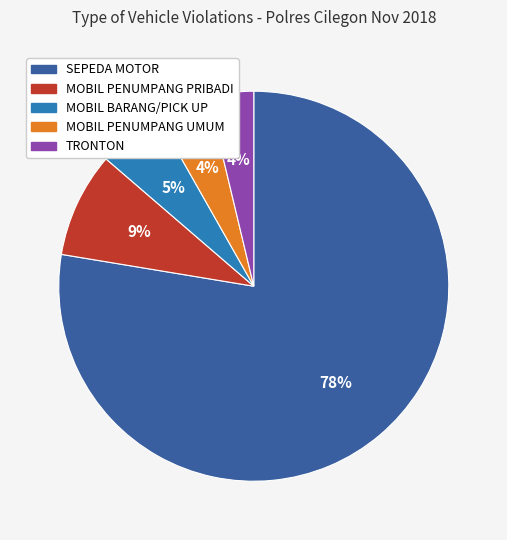

Do MOBIL BARANG/PICK UP and MOBIL PENUMPANG PRIBADI together represent more than half of the pie?

No